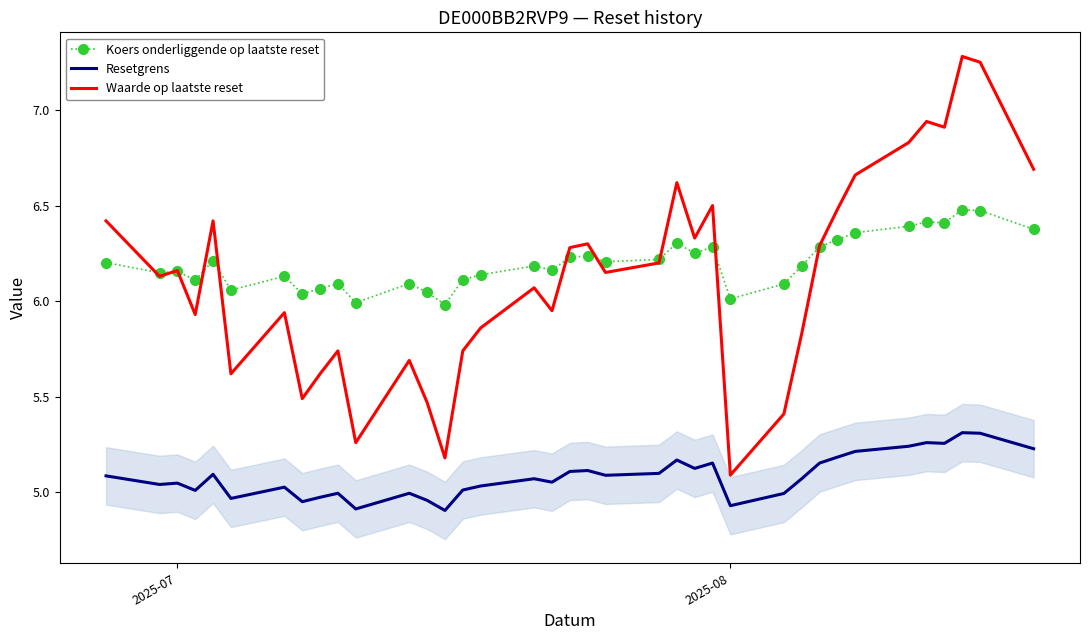

Which series has the widest spread of values?

Waarde op laatste reset